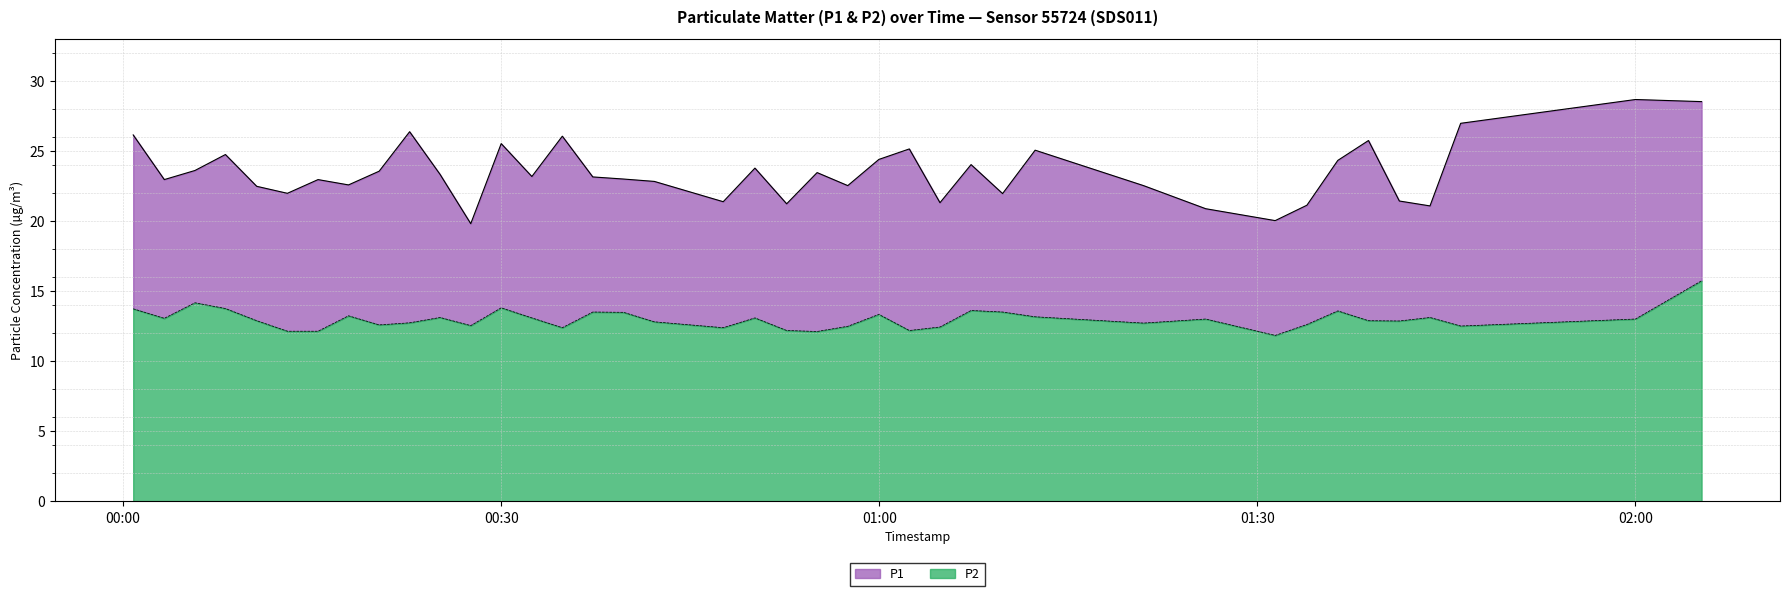

The value of P1 at 2022-10-22T01:36:23 is 9.2. True or false?

False